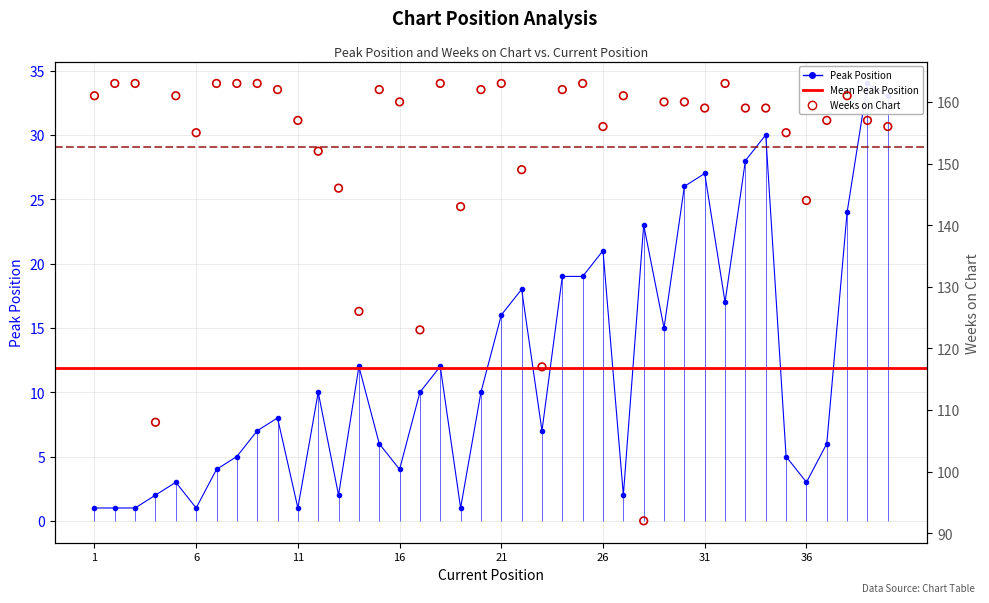

At how many categories does at least one series exceed 95?

39